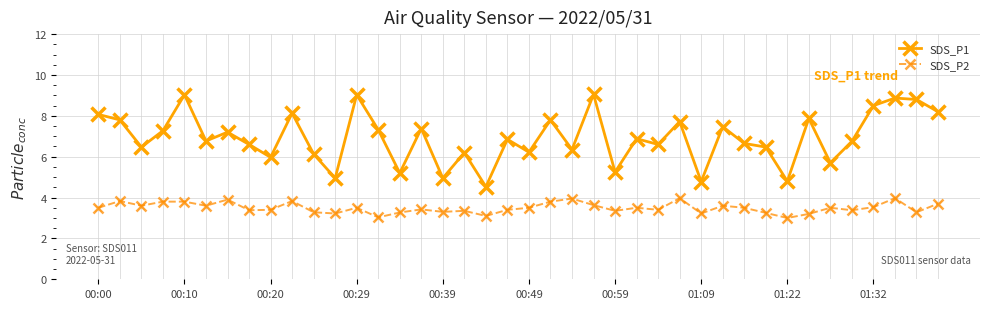

What are all the series names shown in the legend?

SDS_P1, SDS_P2